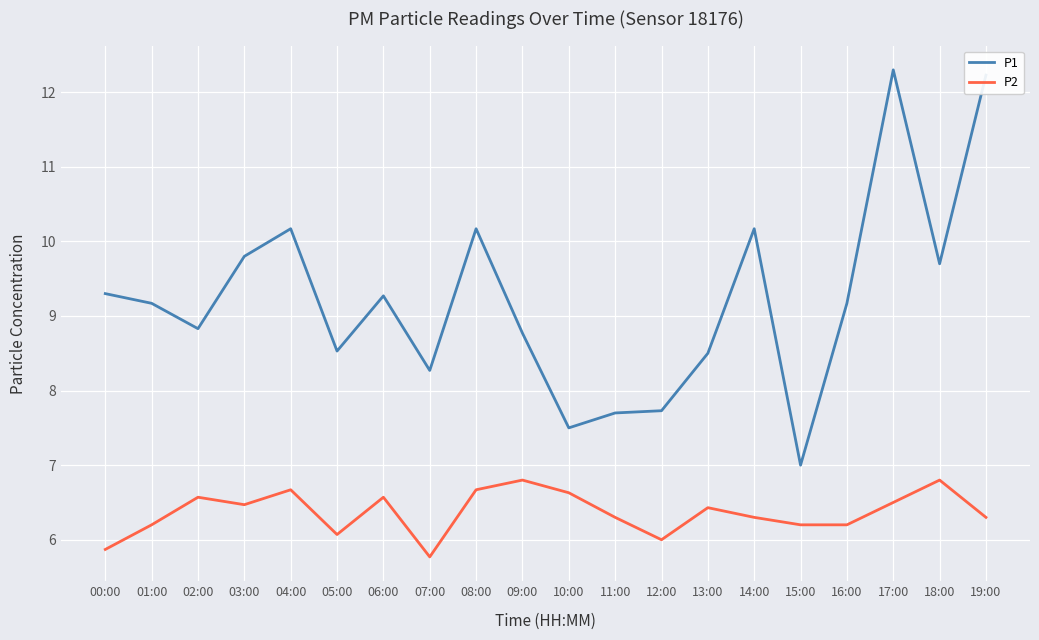

What is the highest value of the P1 series?

12.3